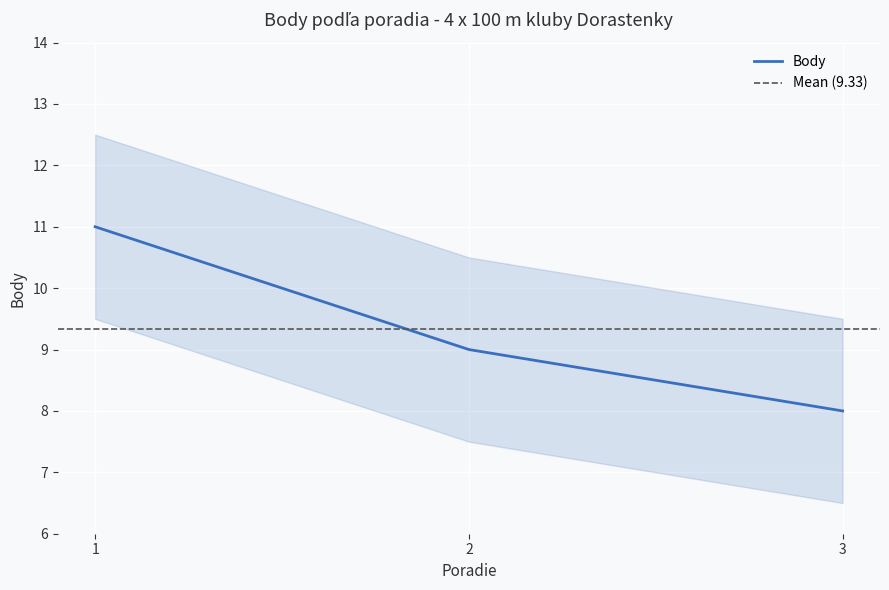

What is the average value?

9